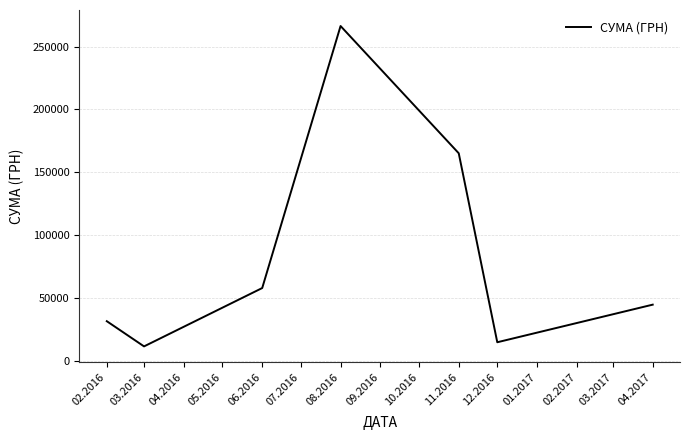

What value does the data have at 02.2016?

31371.5